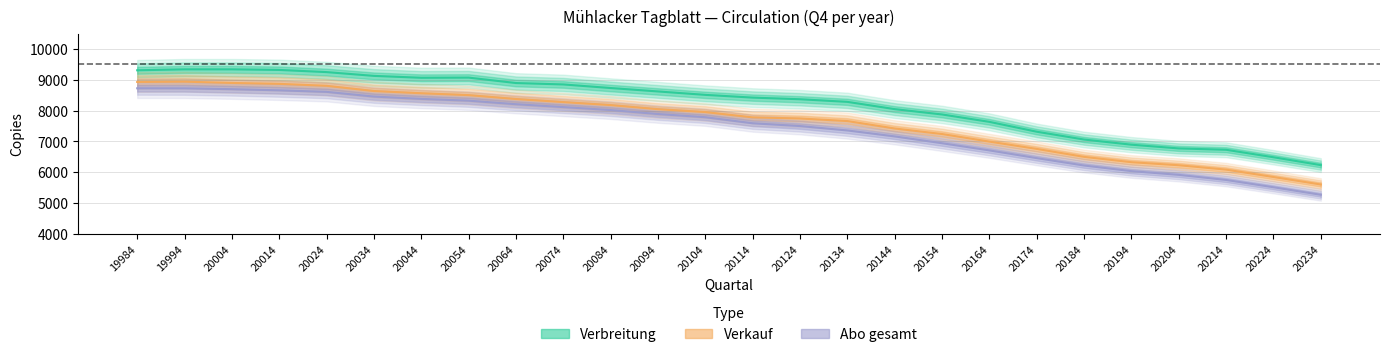

How many data points in Abo gesamt are above 7788?

12